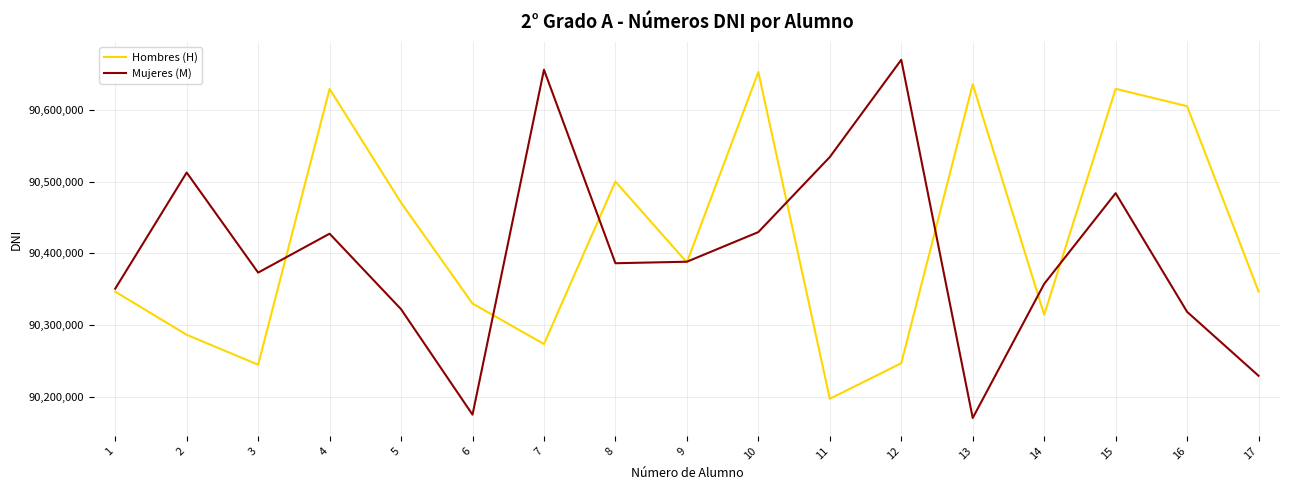

The Mujeres (M) series shows 44916765 at 9. True or false?

False